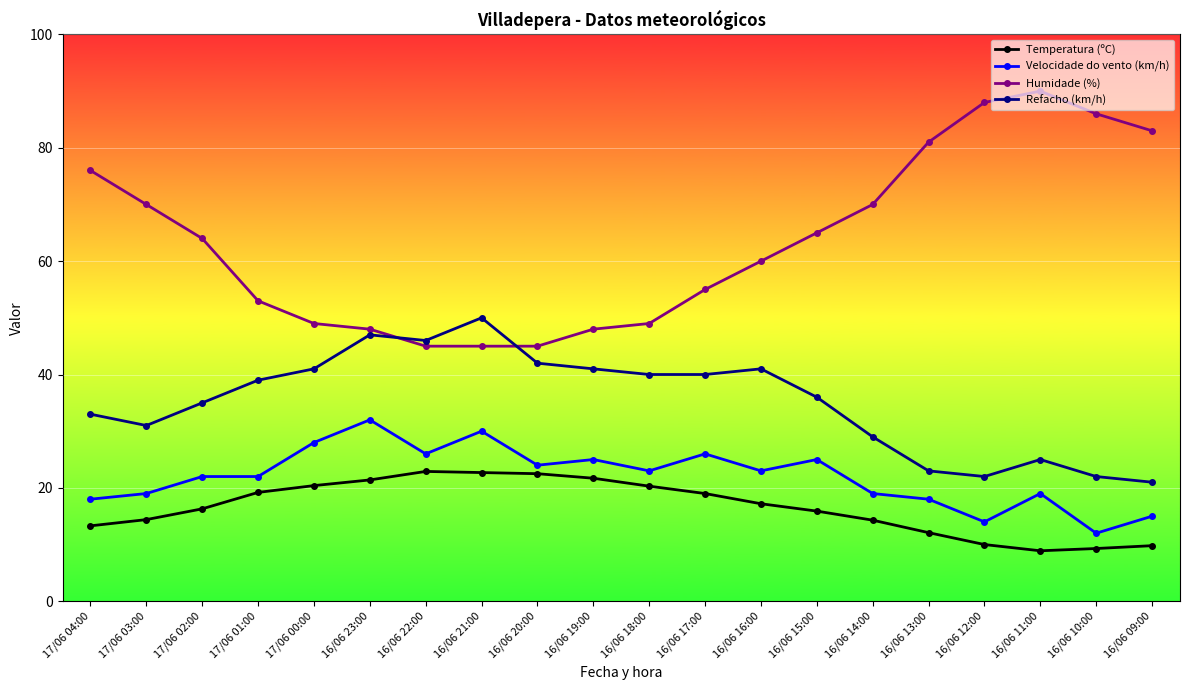

What is the difference between the Refacho (km/h) values at 16/06 16:00 and 17/06 03:00?

10.0